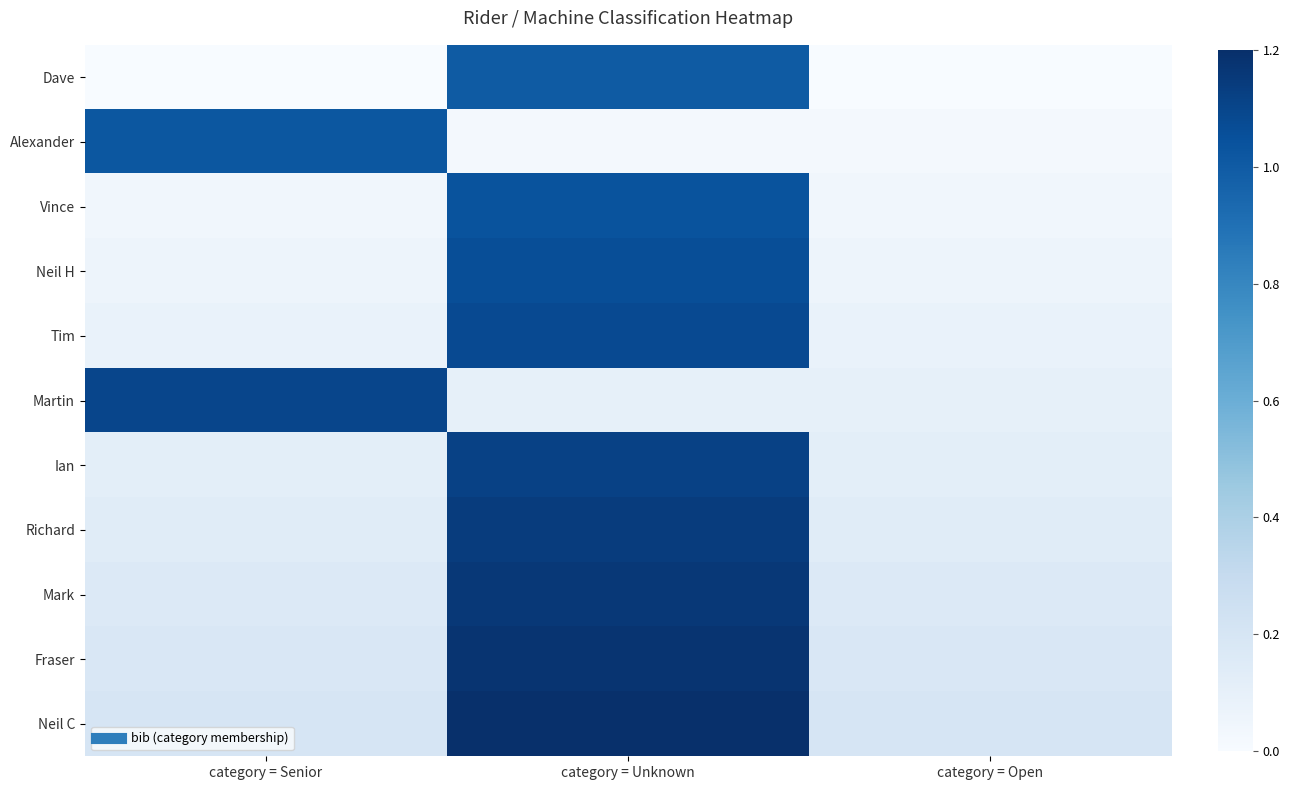

Reading left to right, extract all data points from this chart.

Dave: category = Senior=0.0	category = Unknown=1.0	category = Open=0.0
Alexander: category = Senior=1.0	category = Unknown=0.0	category = Open=0.0
Vince: category = Senior=0.0	category = Unknown=1.0	category = Open=0.0
Neil H: category = Senior=0.1	category = Unknown=1.1	category = Open=0.1
Tim: category = Senior=0.1	category = Unknown=1.1	category = Open=0.1
Martin: category = Senior=1.1	category = Unknown=0.1	category = Open=0.1
Ian: category = Senior=0.1	category = Unknown=1.1	category = Open=0.1
Richard: category = Senior=0.1	category = Unknown=1.1	category = Open=0.1
Mark: category = Senior=0.2	category = Unknown=1.2	category = Open=0.2
Fraser: category = Senior=0.2	category = Unknown=1.2	category = Open=0.2
Neil C: category = Senior=0.2	category = Unknown=1.2	category = Open=0.2